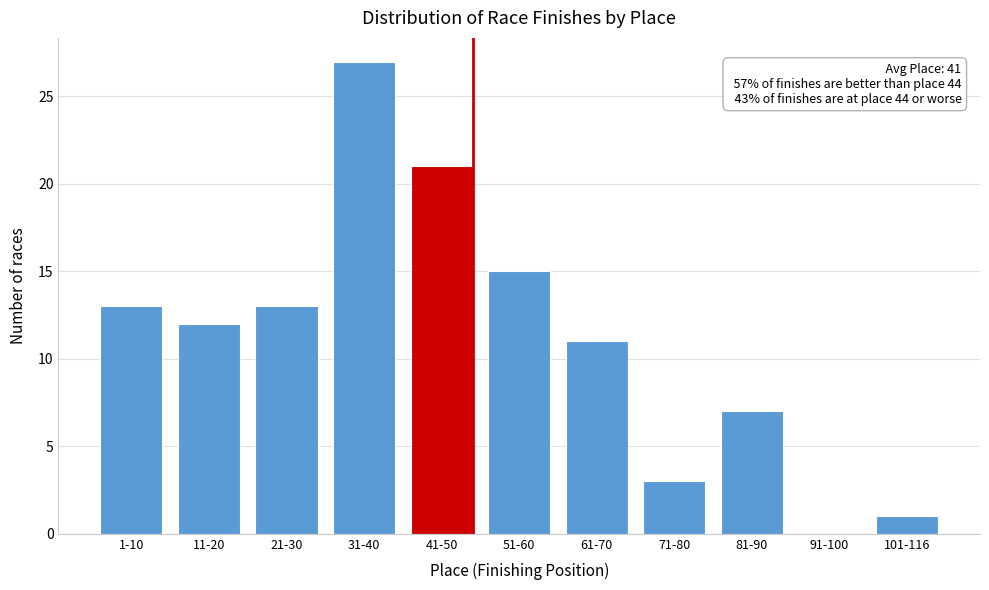

Reading left to right, transcribe all the data shown in this chart.

1-10=13	11-20=12	21-30=13	31-40=27	41-50=21	51-60=15	61-70=11	71-80=3	81-90=7	91-100=0	101-116=1